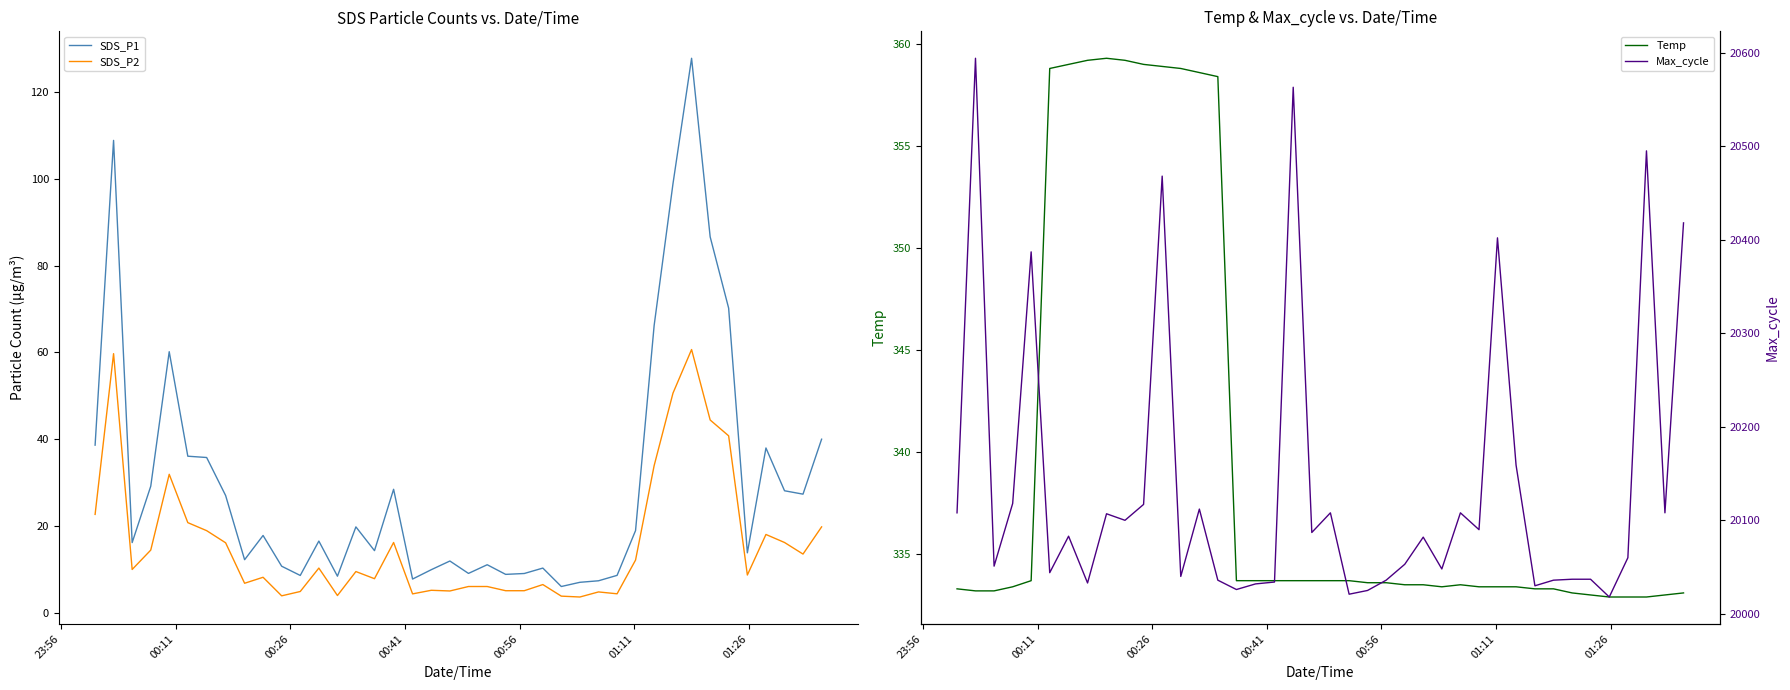

What is the minimum value for Temp?

332.9